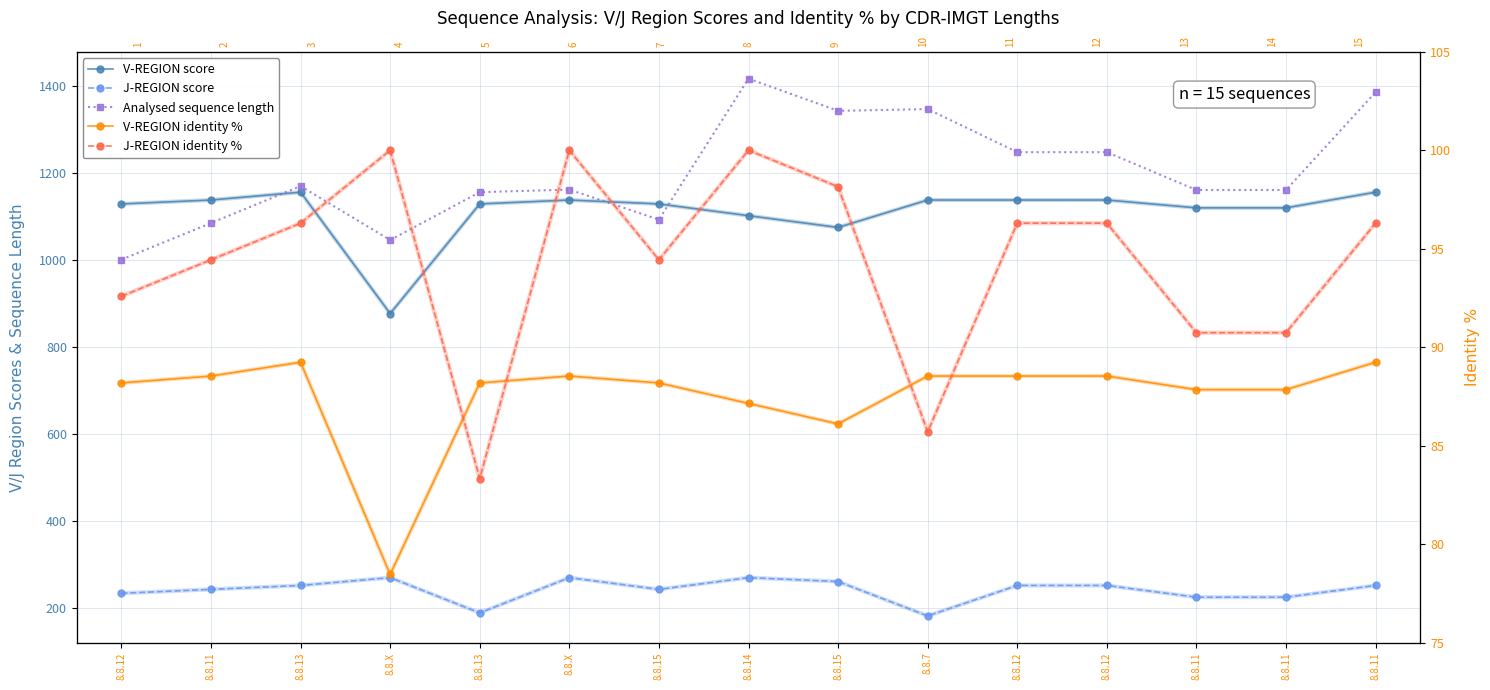

What is the label of the 11th point from the right?

8.8.13